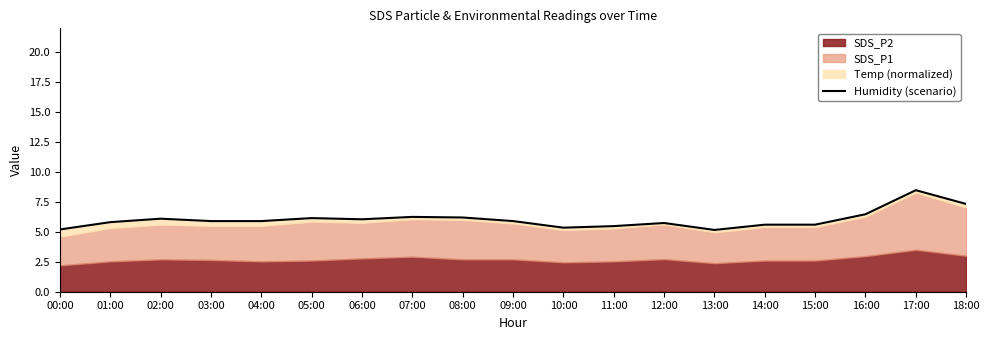

What value does the data have at 13:00?

5.2